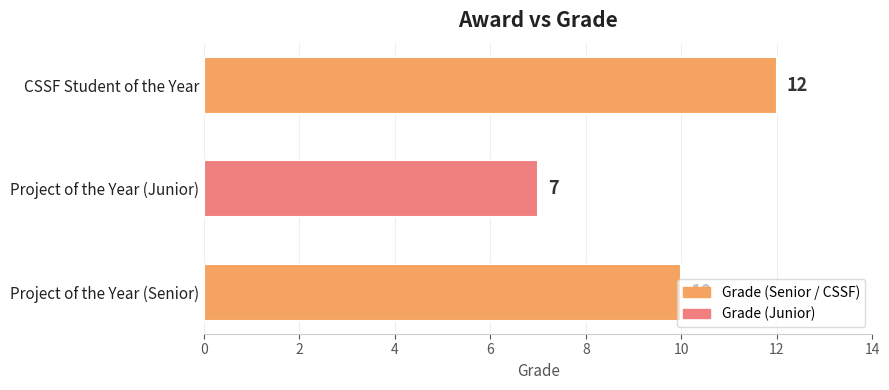

What is the maximum value shown in the chart?

12